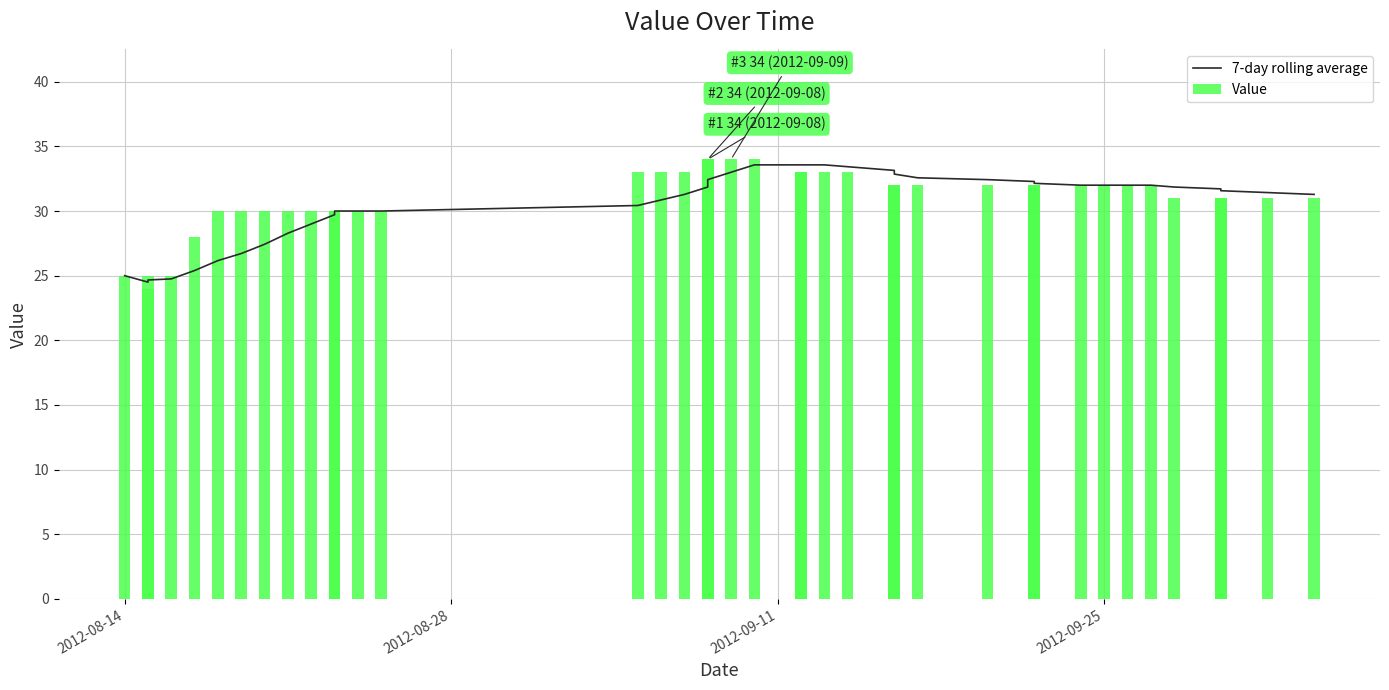

List the series in order of their peak value, lowest first.

7-day rolling average, Value